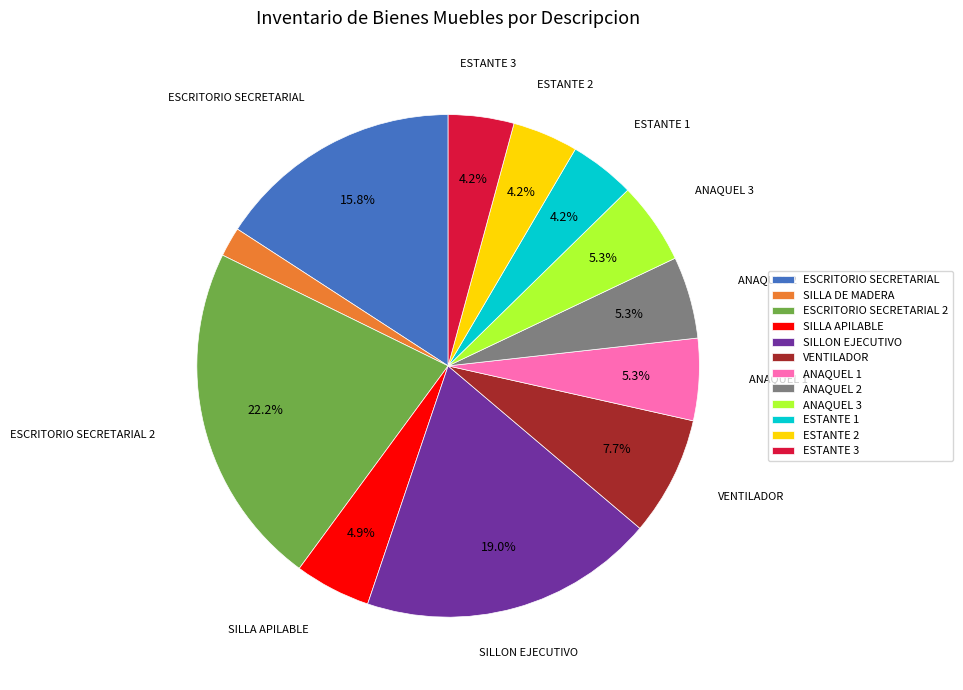

Is there a majority slice in this chart?

No